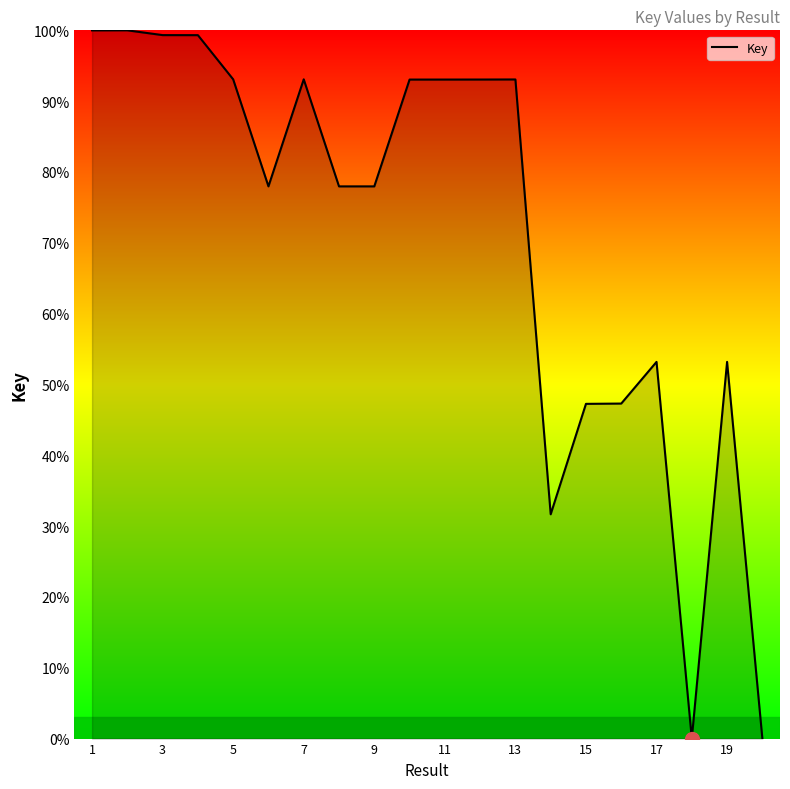

What is the difference between the maximum and minimum values?

100.0